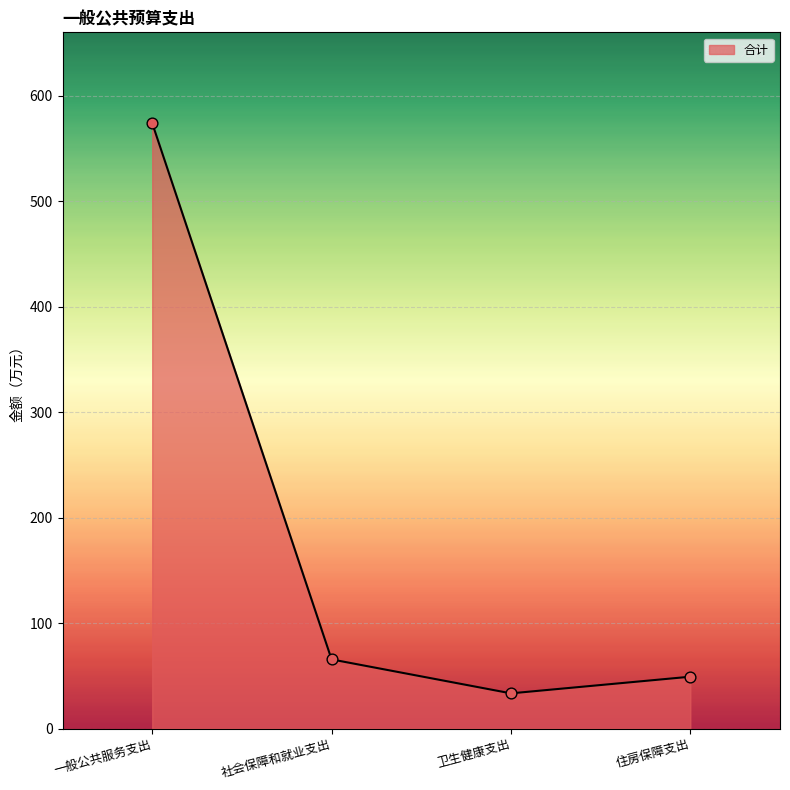

What is the change in value from 一般公共服务支出 to 卫生健康支出?

-540.4